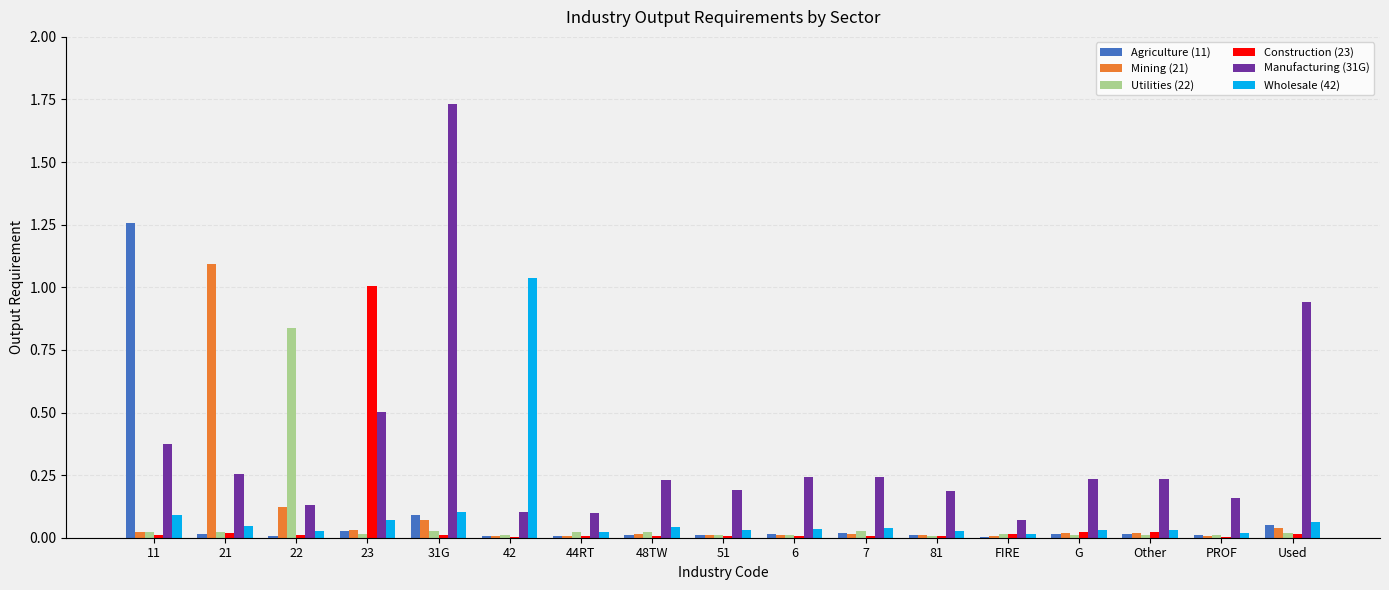

The value of Manufacturing (31G) at 21 is 0.1. True or false?

False